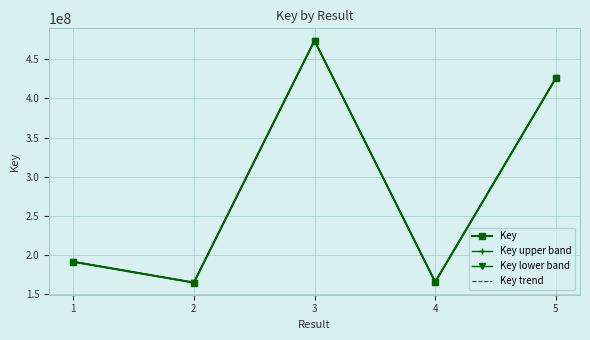

Rank the series by their average value, from lowest to highest.

Key lower band, Key, Key upper band, Key trend